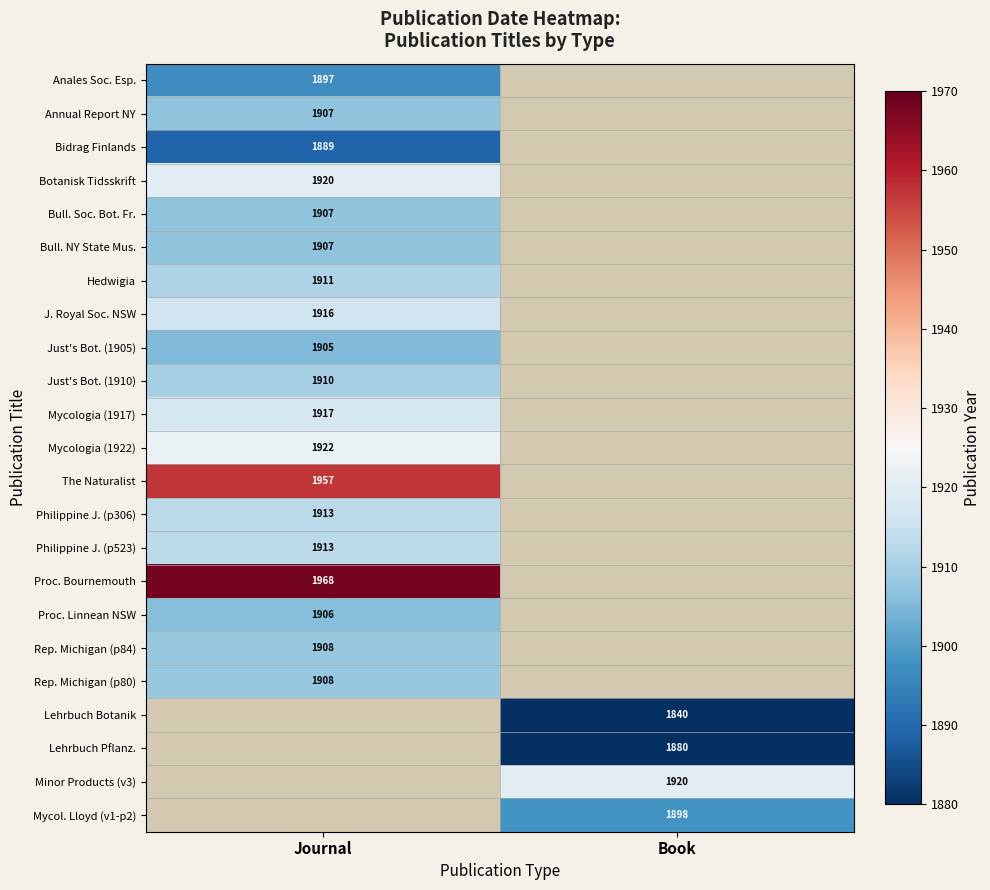

Is it true that Just's Bot. (1905) equals 1905 at Journal?

True